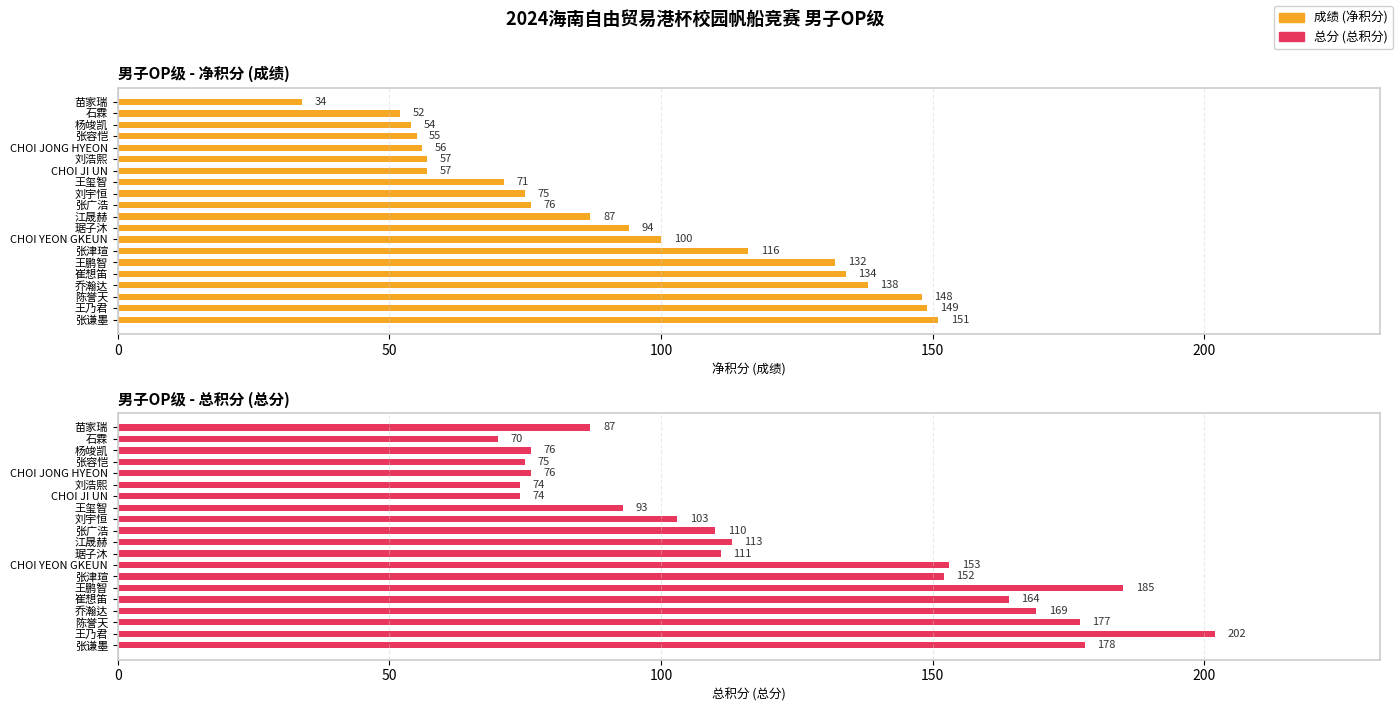

Which series has the widest spread of values?

总分